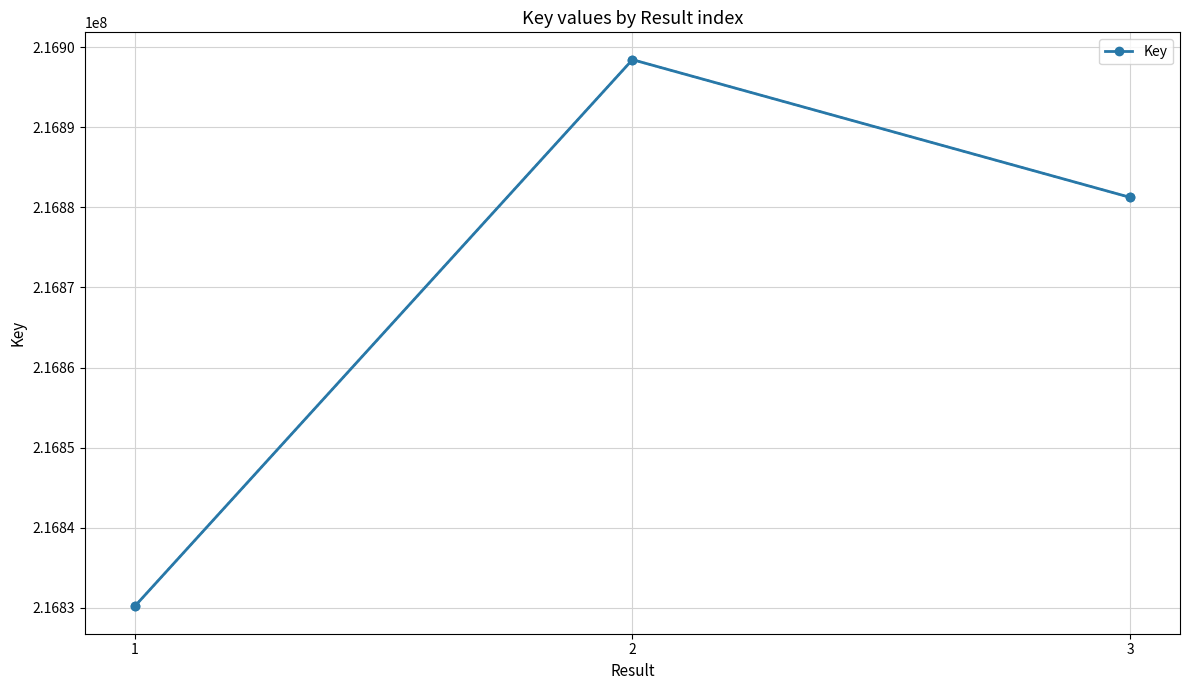

True or false: the data shows 216881250 at 3.

True